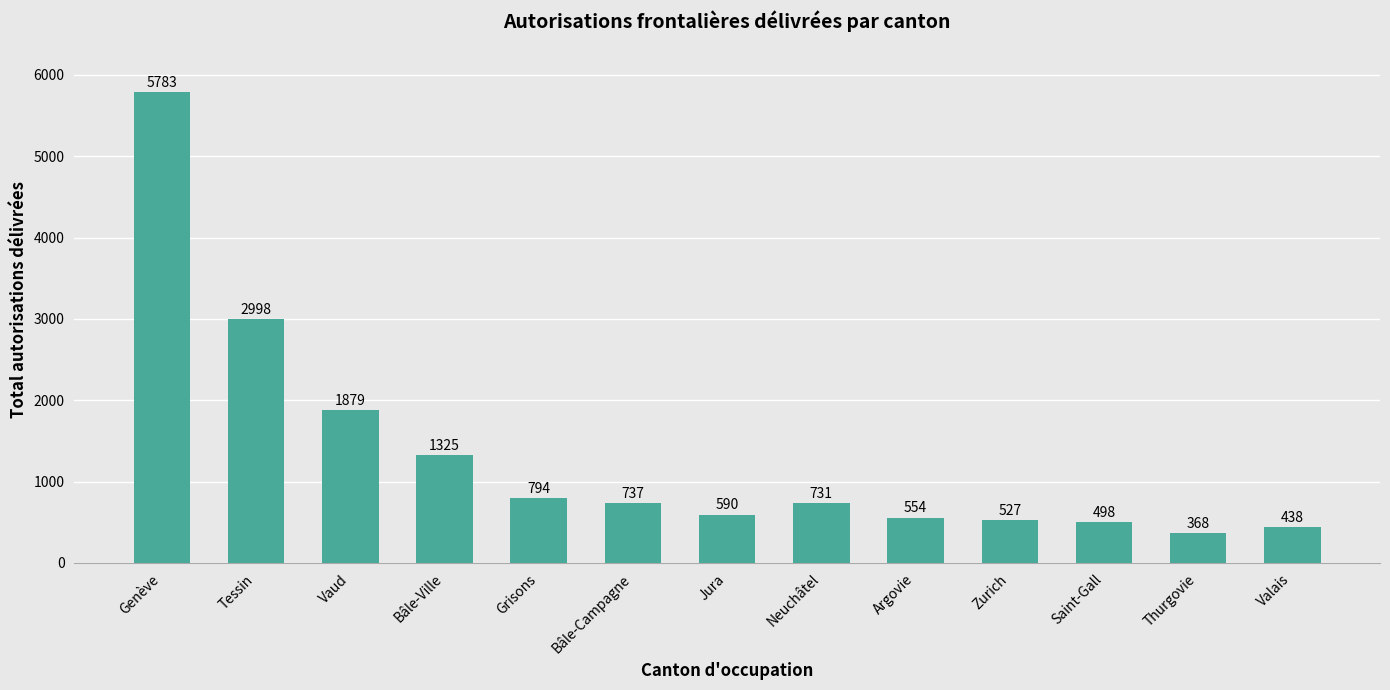

What is the average value?

1325